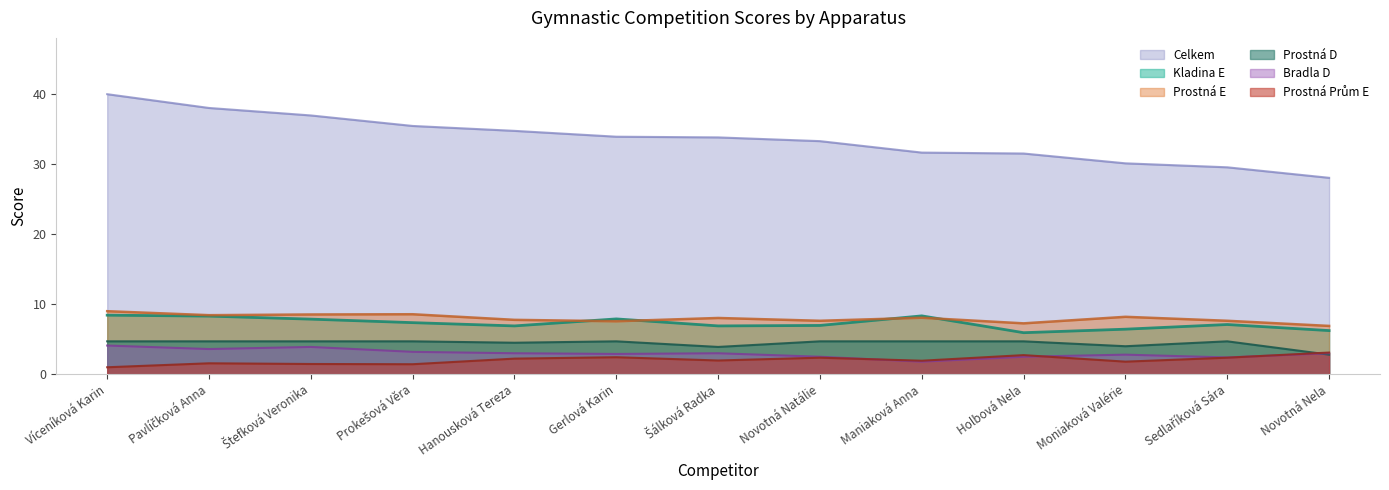

Rank the series at Moniaková Valérie from lowest to highest value.

Prostná Prům E, Bradla D, Prostná D, Kladina E, Prostná E, Celkem